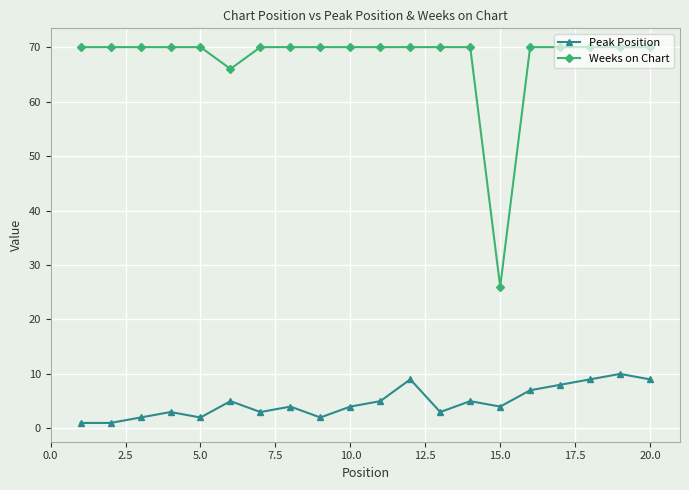

True or false: Weeks on Chart and Peak Position cross at least once.

False